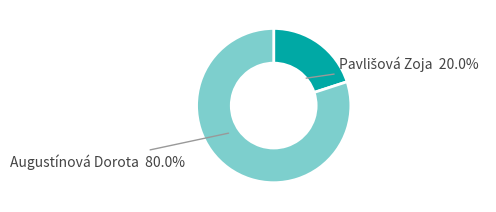

Does any single category account for the majority?

Yes